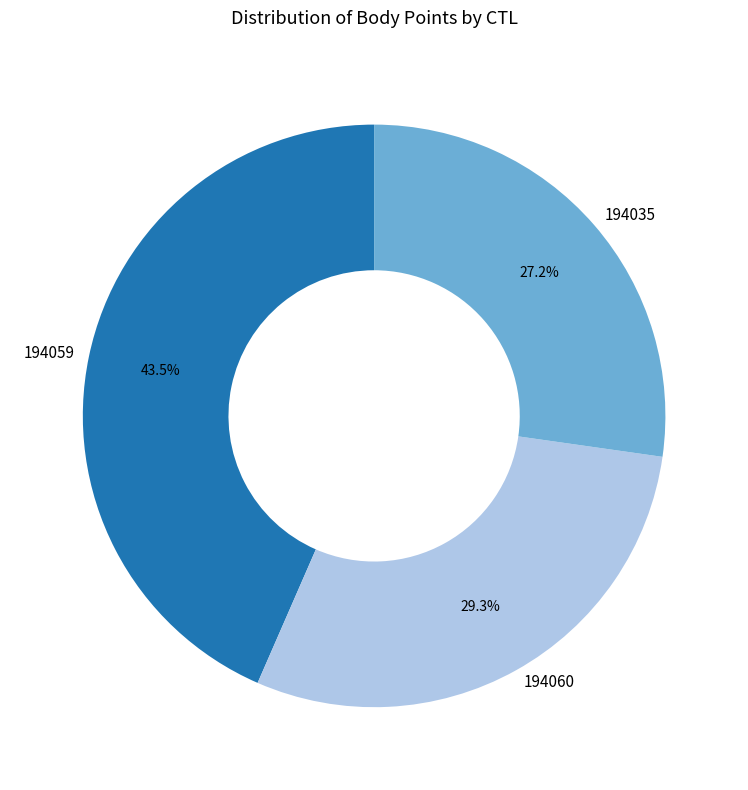

To the nearest percent, what is the difference between the largest and smallest slice percentages?

16%